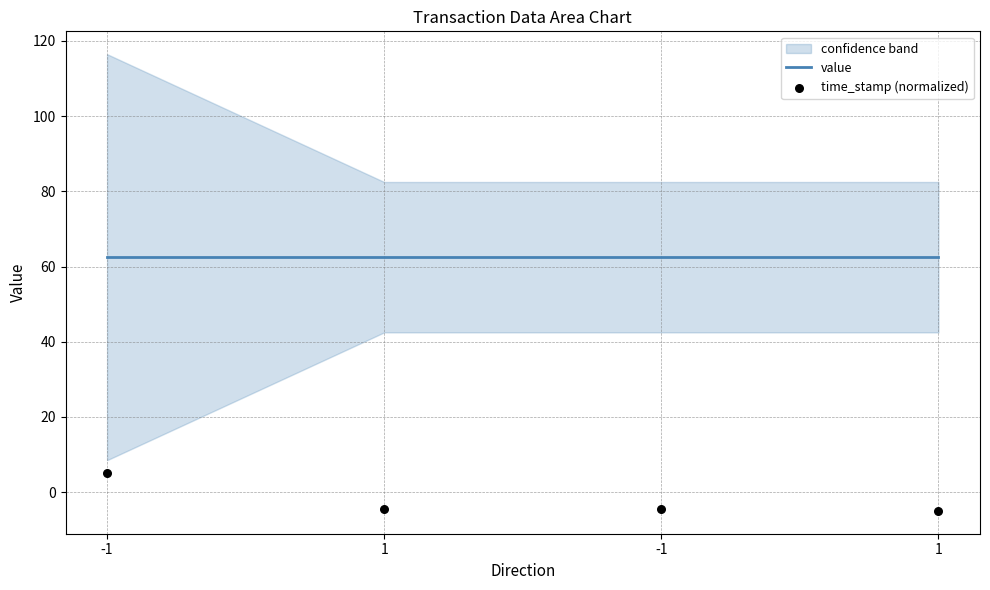

Which series has the largest total across all categories?

value